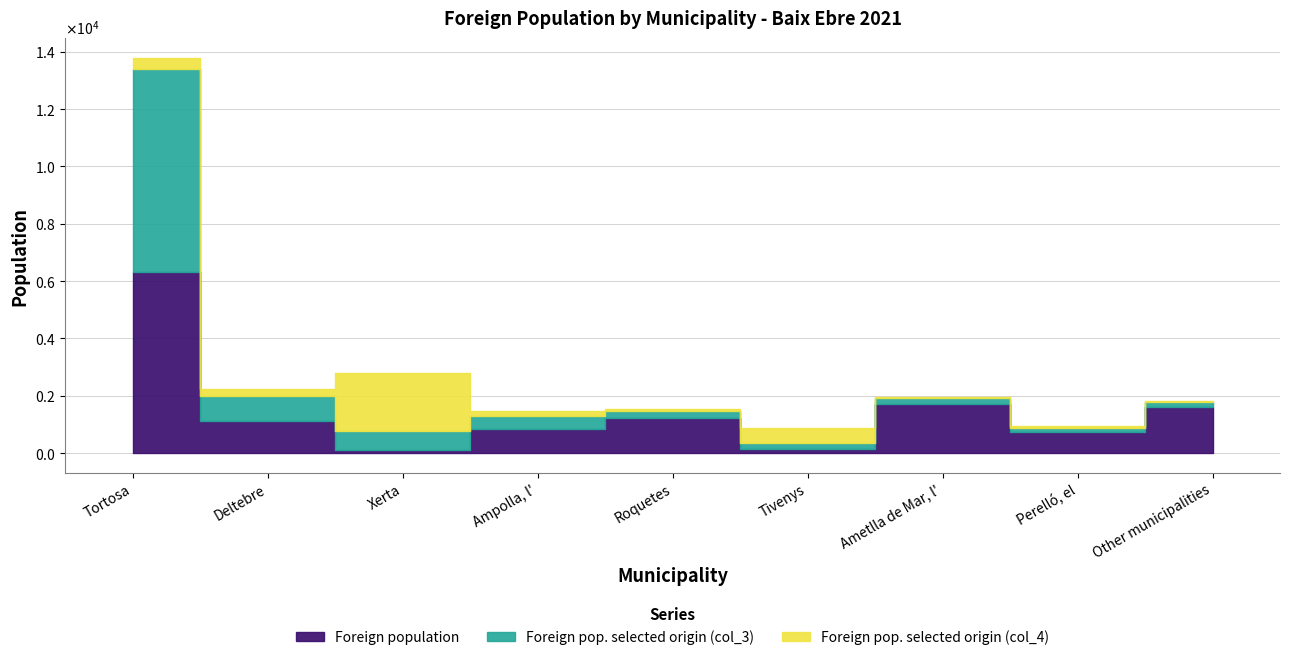

Does the chart have visible grid lines?

Yes